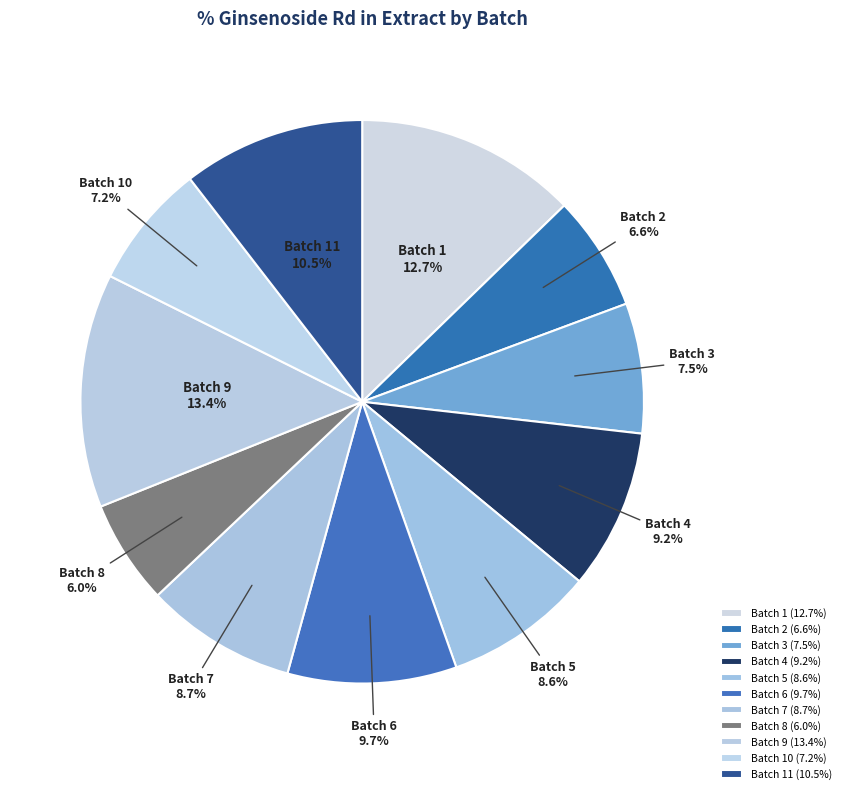

What is the ratio of the value at Batch 9 to the value at Batch 1?

1.1